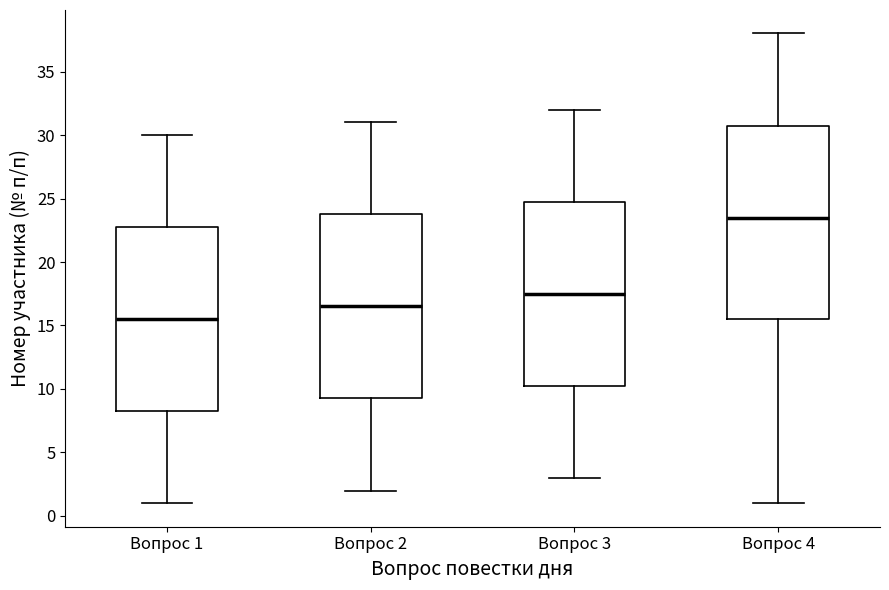

Reading left to right, transcribe this box plot: for each box, give where its median line is, the range the box spans, and where its two whiskers end, as read against the y-axis. The values are not printed on the chart, so give them approximately, as read against the axis.

Вопрос 1: median 15.5, box 8.5 to 23.0, whiskers 1.0 to 30.0
Вопрос 2: median 16.5, box 9.5 to 24.0, whiskers 2.0 to 31.0
Вопрос 3: median 17.5, box 10.5 to 25.0, whiskers 3.0 to 32.0
Вопрос 4: median 23.5, box 15.5 to 31.0, whiskers 1.0 to 38.0